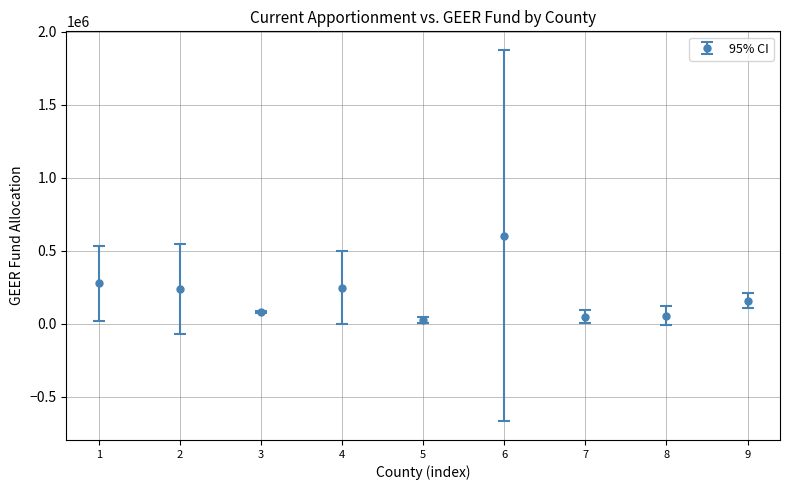

What is the difference between the maximum and minimum values?

576547.6